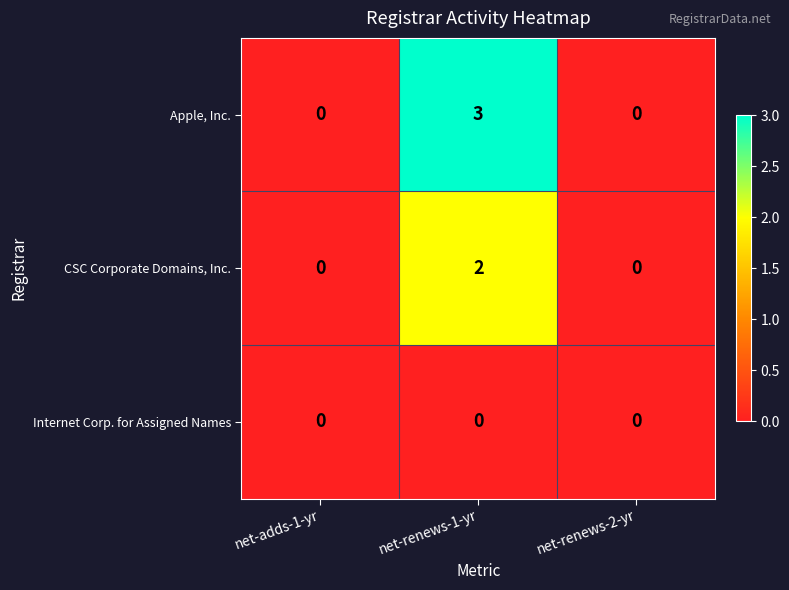

What is the difference between the Apple, Inc. values at net-adds-1-yr and net-renews-1-yr?

3